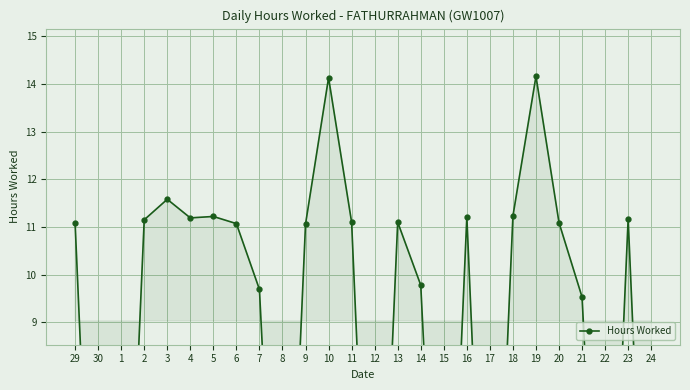

How many categories are shown in the chart?

26